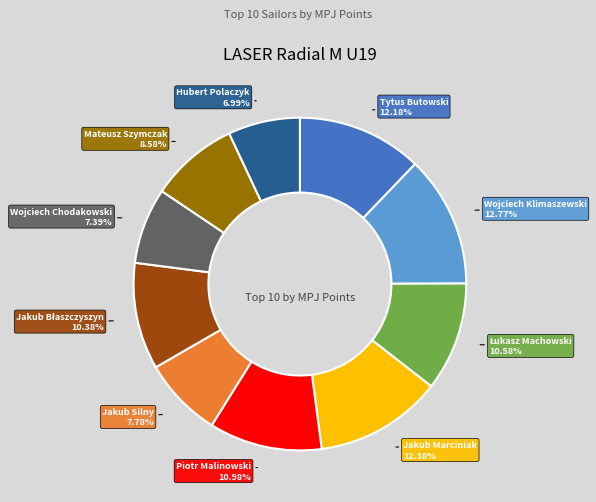

Combined, do Wojciech Klimaszewski and Piotr Malinowski account for over 50%?

No